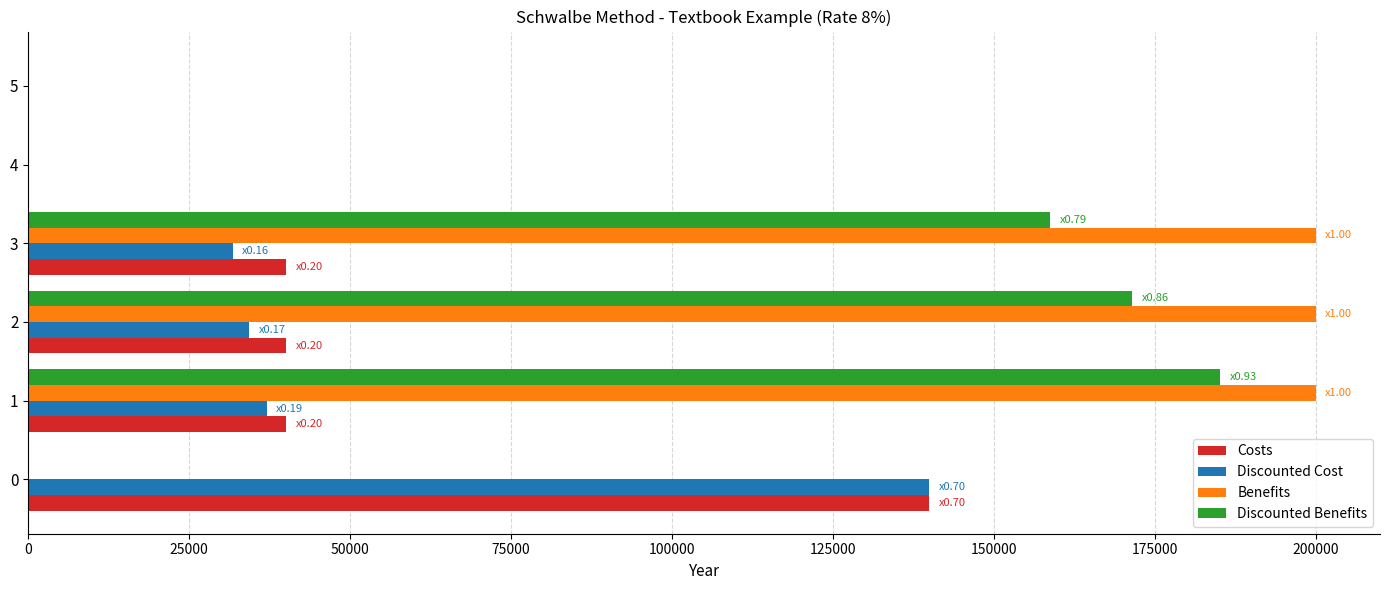

What is the maximum value shown in the chart?

200000.0